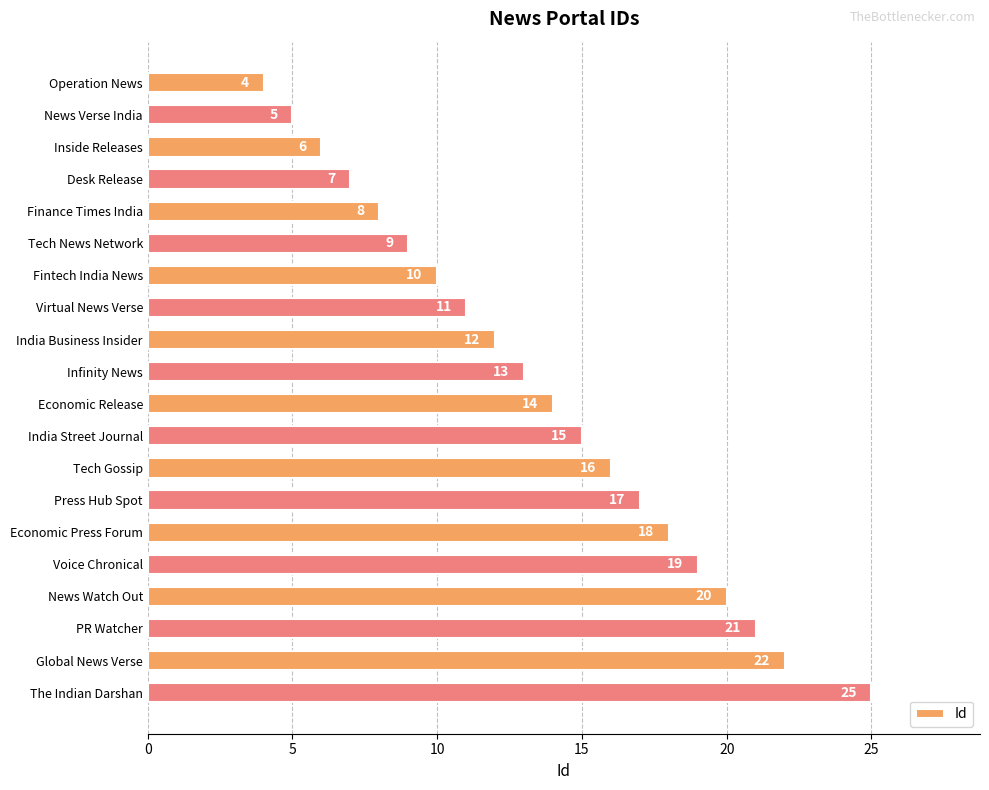

Rank the categories by value from highest to lowest.

The Indian Darshan, Global News Verse, PR Watcher, News Watch Out, Voice Chronical, Economic Press Forum, Press Hub Spot, Tech Gossip, India Street Journal, Economic Release, Infinity News, India Business Insider, Virtual News Verse, Fintech India News, Tech News Network, Finance Times India, Desk Release, Inside Releases, News Verse India, Operation News